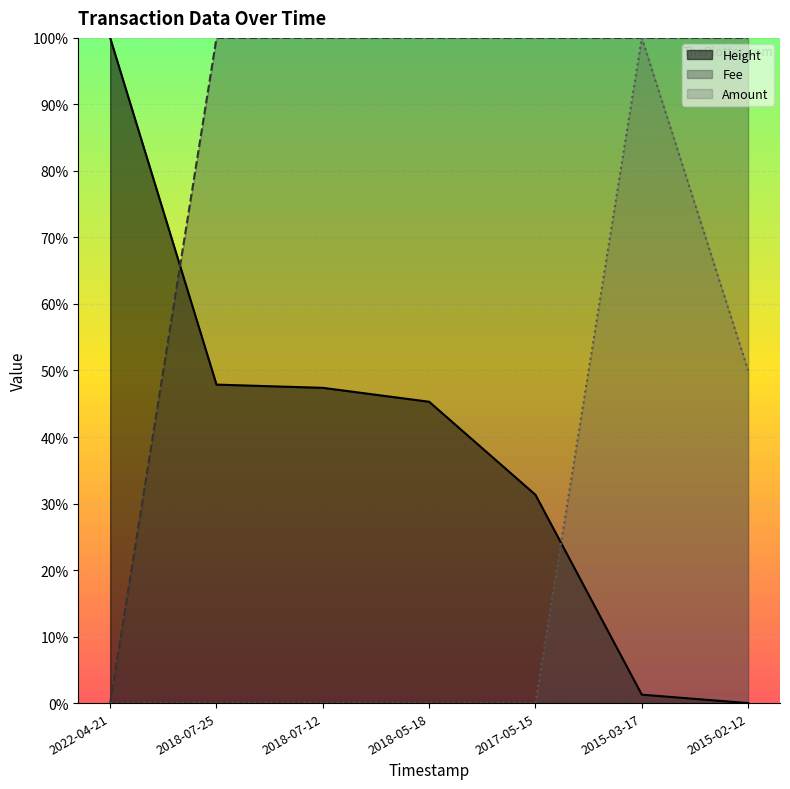

What is the sum of the Fee values at 2018-07-25 and 2018-05-18?

200.0